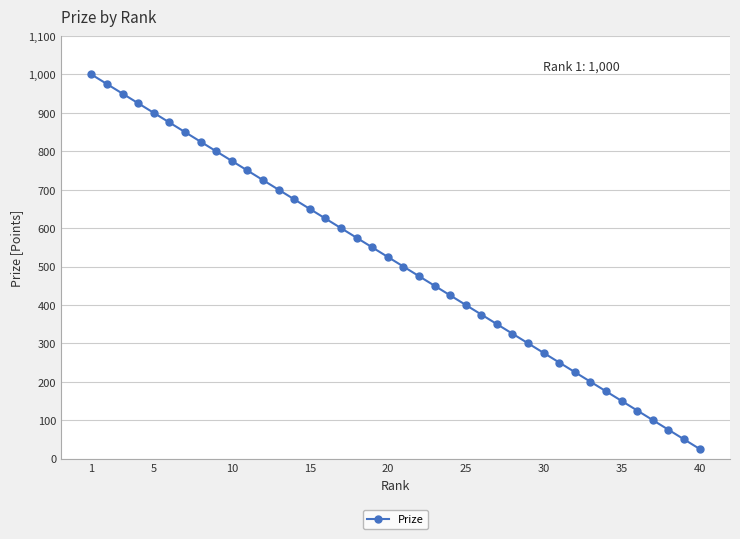

True or false: there are more than 0 points higher than both neighbors.

False